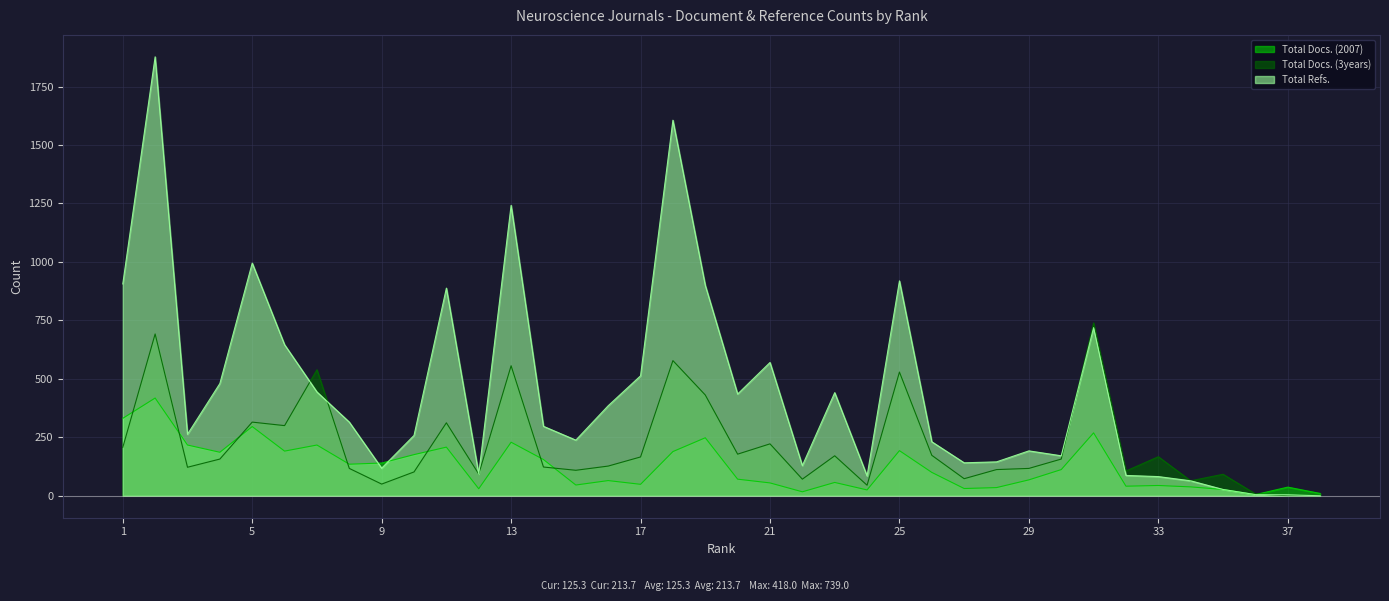

Reading right to left, extract all data points from this chart.

Total Docs. (2007): 38=10	37=37	36=5	35=27	34=38	33=44	32=41	31=269	30=112	29=68	28=35	27=31	26=100	25=193	24=25	23=57	22=17	21=55	20=71	19=248	18=189	17=49	16=65	15=46	14=155	13=229	12=30	11=208	10=176	9=140	8=135	7=217	6=191	5=296	4=186	3=217	2=418	1=331
Total Docs. (3years): 38=0	37=0	36=8	35=92	34=64	33=167	32=106	31=739	30=157	29=117	28=112	27=73	26=173	25=529	24=45	23=171	22=71	21=222	20=178	19=431	18=578	17=166	16=127	15=109	14=123	13=556	12=93	11=312	10=102	9=50	8=117	7=539	6=300	5=315	4=157	3=122	2=692	1=207
Total Refs.: 38=0	37=4	36=5	35=27	34=64	33=82	32=87	31=719	30=171	29=192	28=145	27=141	26=231	25=919	24=85	23=441	22=129	21=570	20=435	19=900	18=1606	17=513	16=385	15=238	14=297	13=1242	12=93	11=888	10=258	9=118	8=315	7=444	6=646	5=995	4=480	3=263	2=1877	1=906